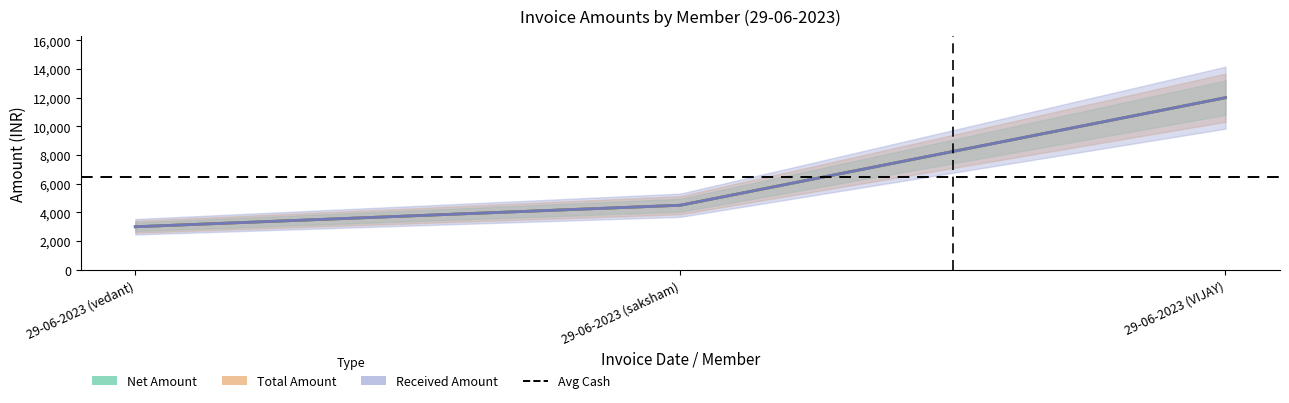

Rank the series at 29-06-2023 (VIJAY) from lowest to highest value.

Net Amount, Total Amount, Received Amount